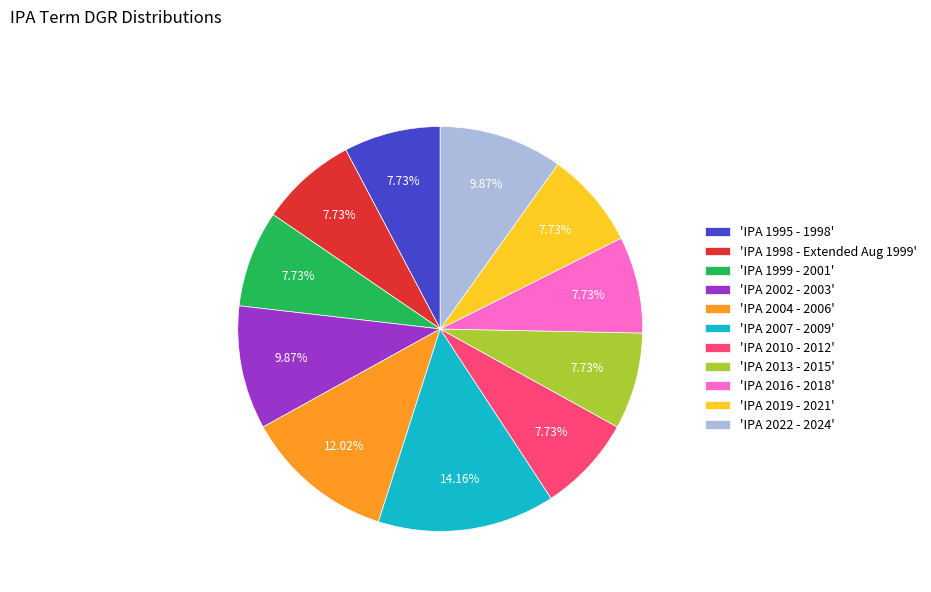

Do 'IPA 1995 - 1998' and 'IPA 2016 - 2018' together represent more than half of the pie?

No